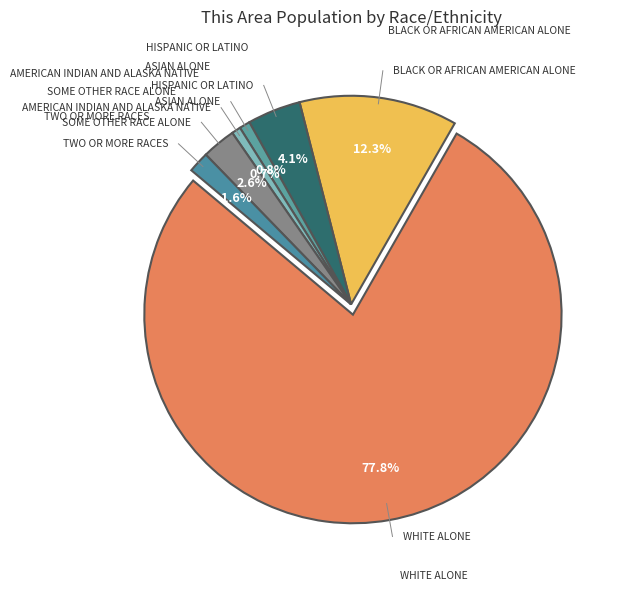

To the nearest percent, what percentage of the pie is Two or More Races?

2%